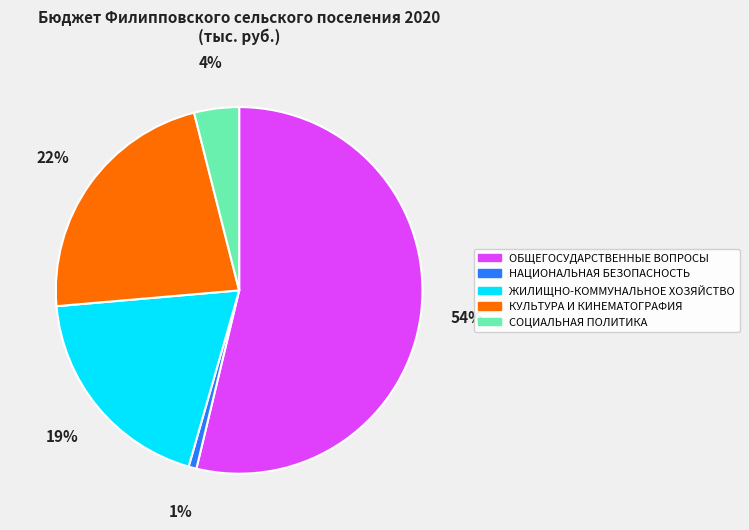

The НАЦИОНАЛЬНАЯ БЕЗОПАСНОСТЬ slice represents 1% of the pie. True or false?

True